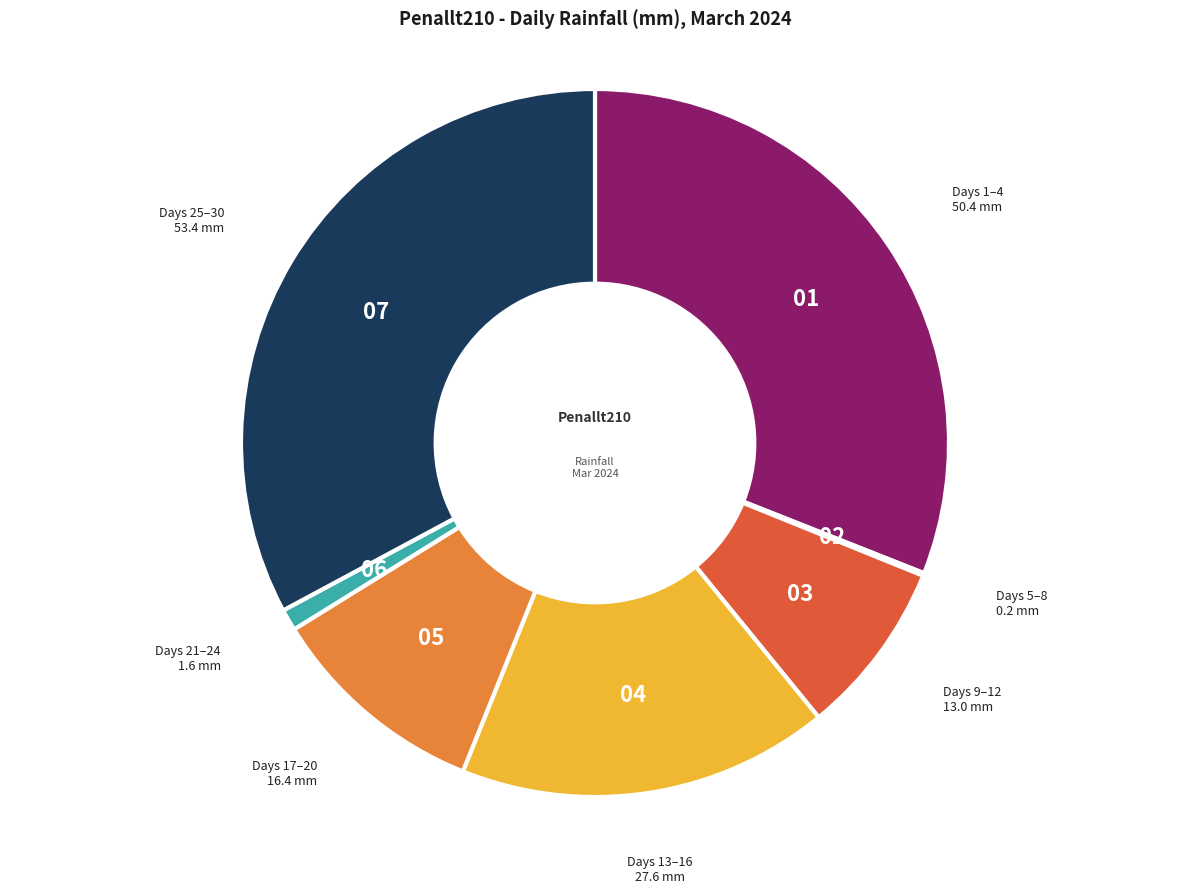

Does any single category account for the majority?

No